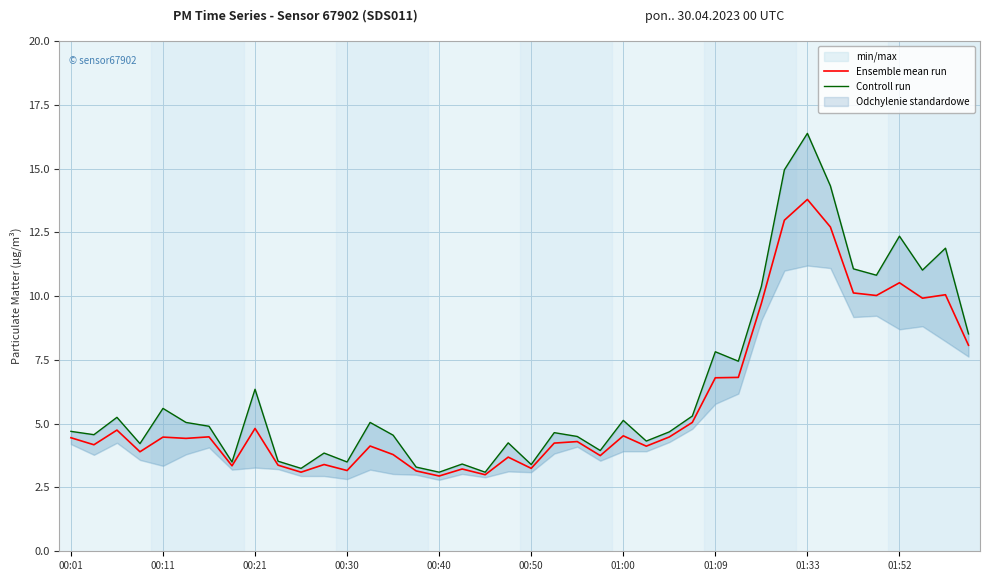

True or false: Controll run and Ensemble mean run cross at least once.

False